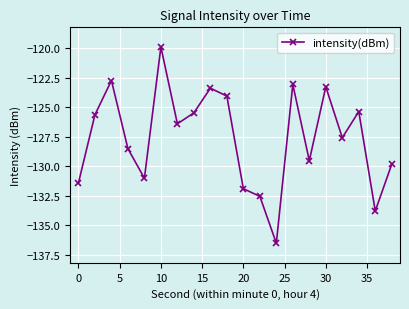

Does the chart have visible grid lines?

Yes